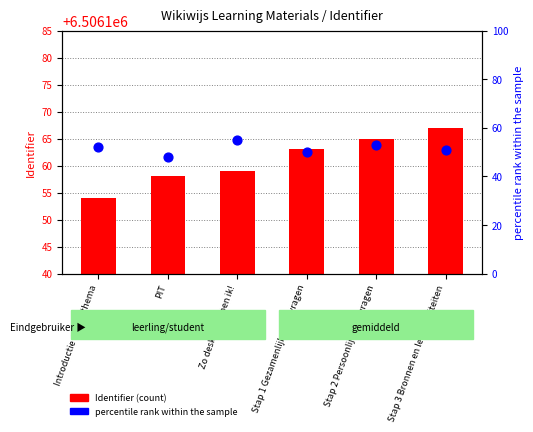

What are all the series names shown in the legend?

Identifier (count), percentile rank within the sample